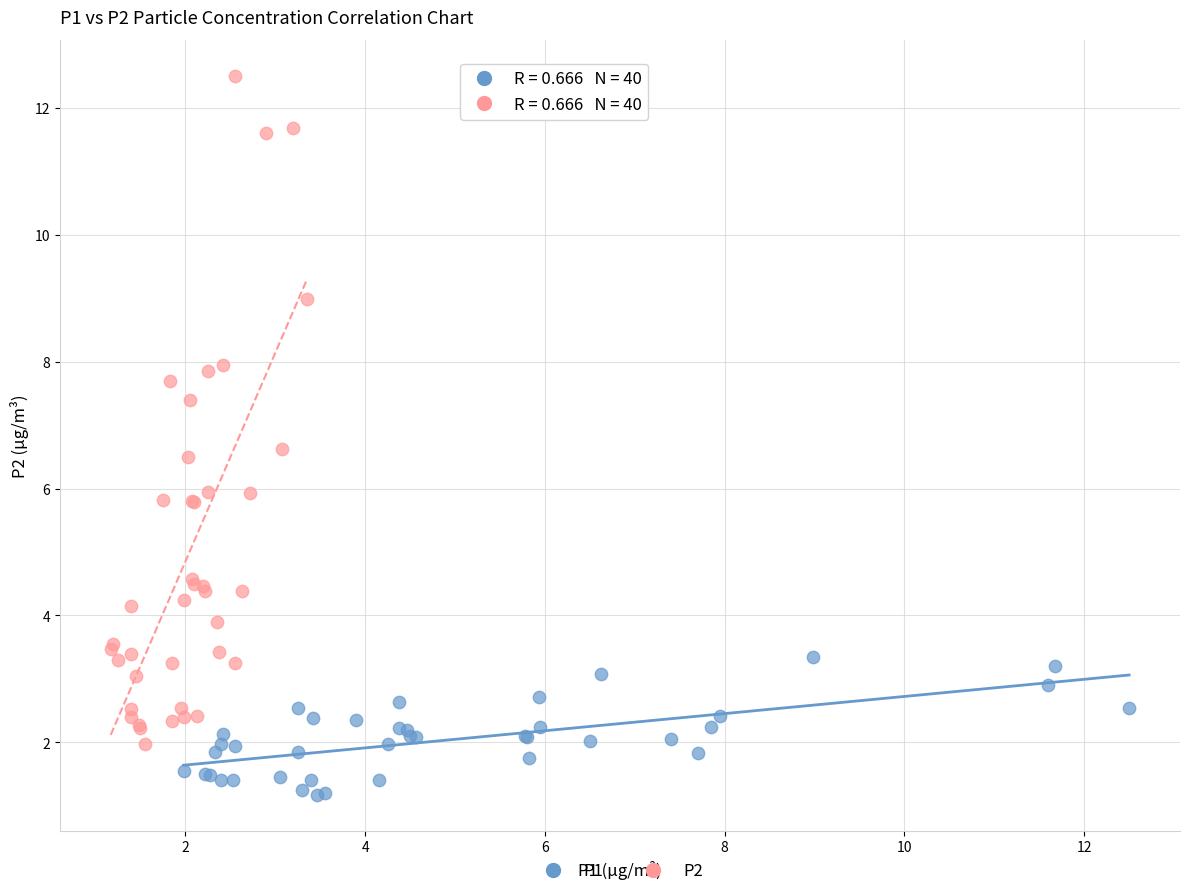

Which series contains the highest Y value?

P2